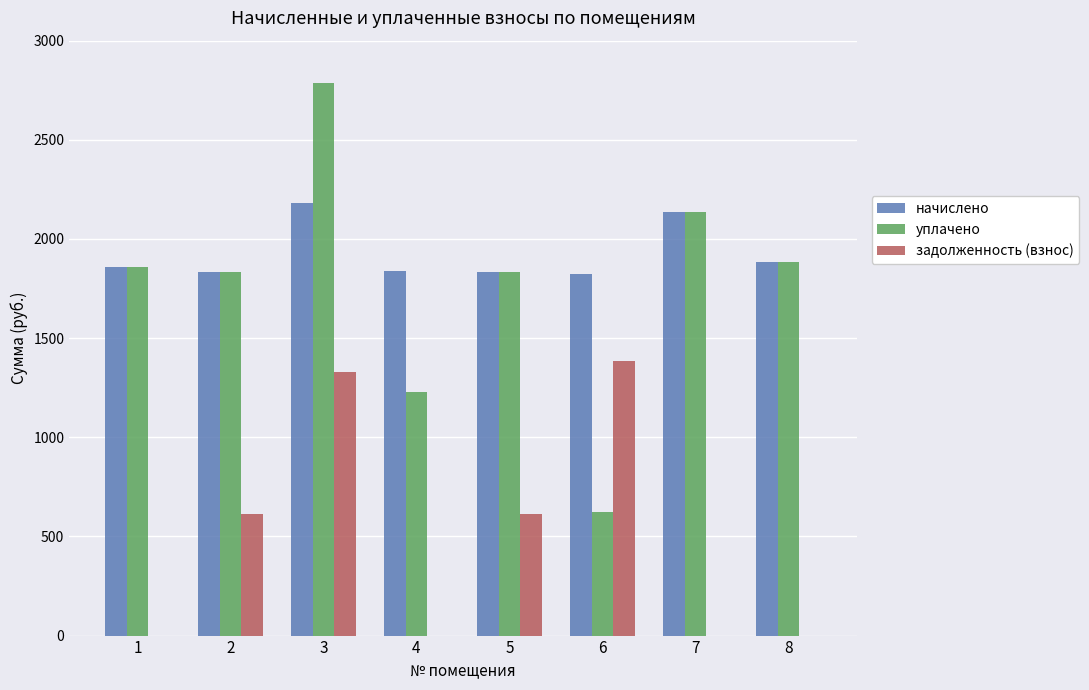

Which category has the highest value in the уплачено series?

3